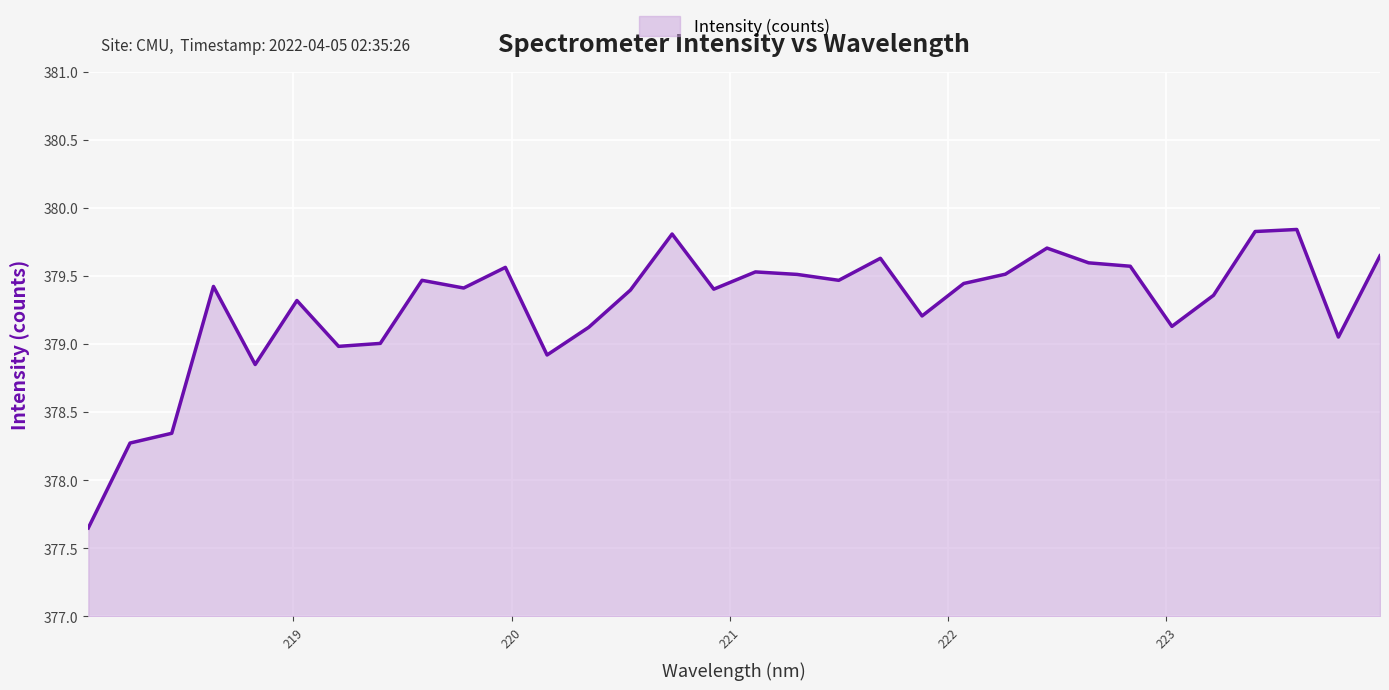

What is the difference between the maximum and minimum values?

2.2